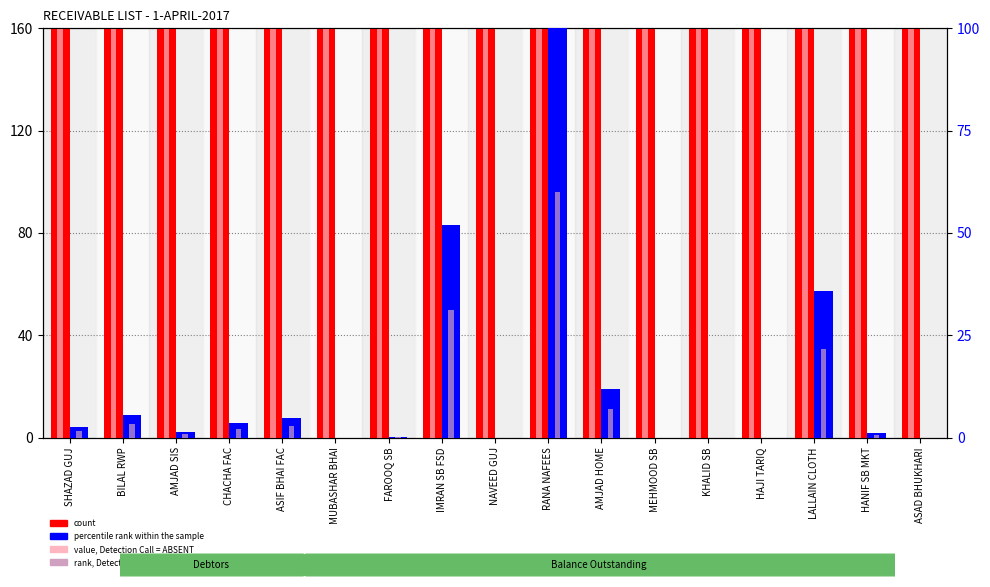

Are the bars grouped side by side (vs. stacked)?

Yes